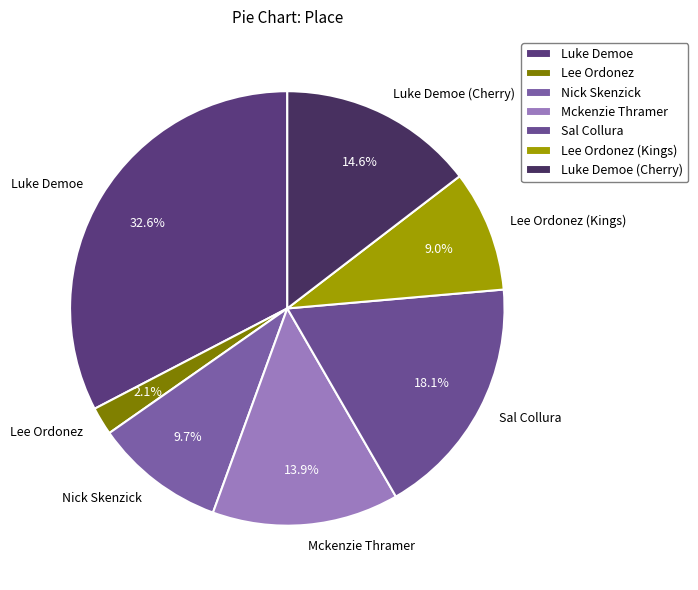

What percentage is NOT represented by Luke Demoe?

67.4%